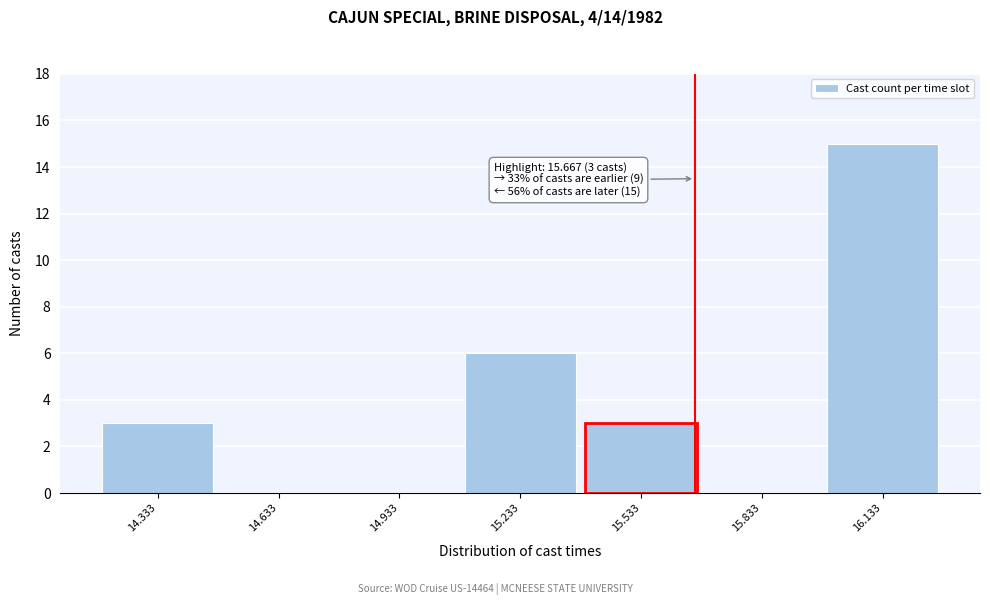

Which range on the x-axis has the tallest bar?

16.0 to 16.3